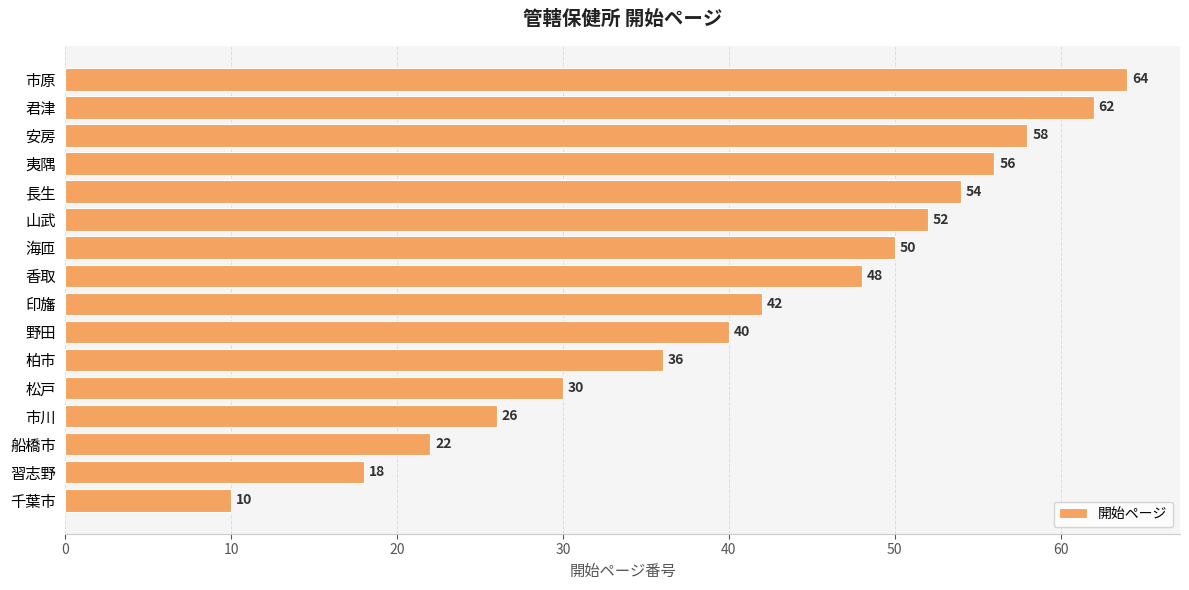

What is the difference between the maximum and minimum values?

54